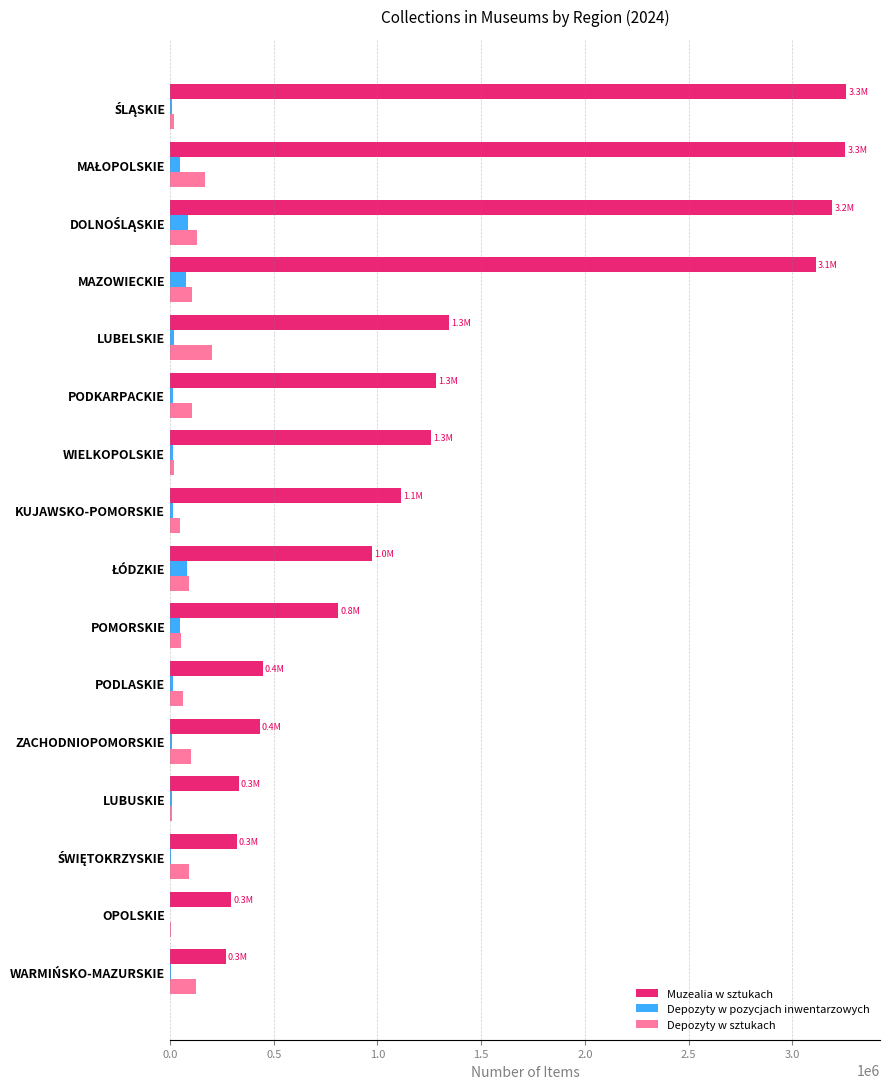

What is the highest value of the Muzealia w sztukach series?

3259129